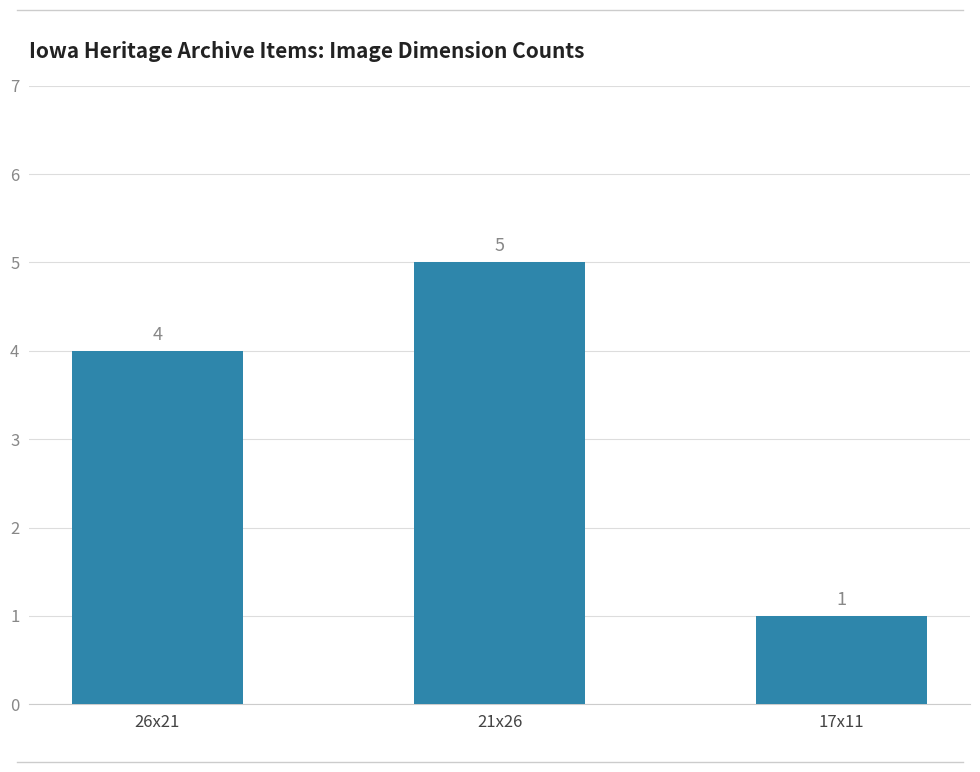

What is the difference between the maximum and minimum values?

4